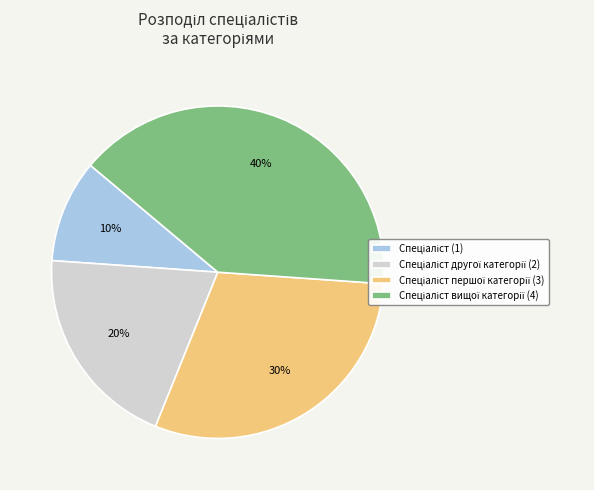

Does any single category account for the majority?

No